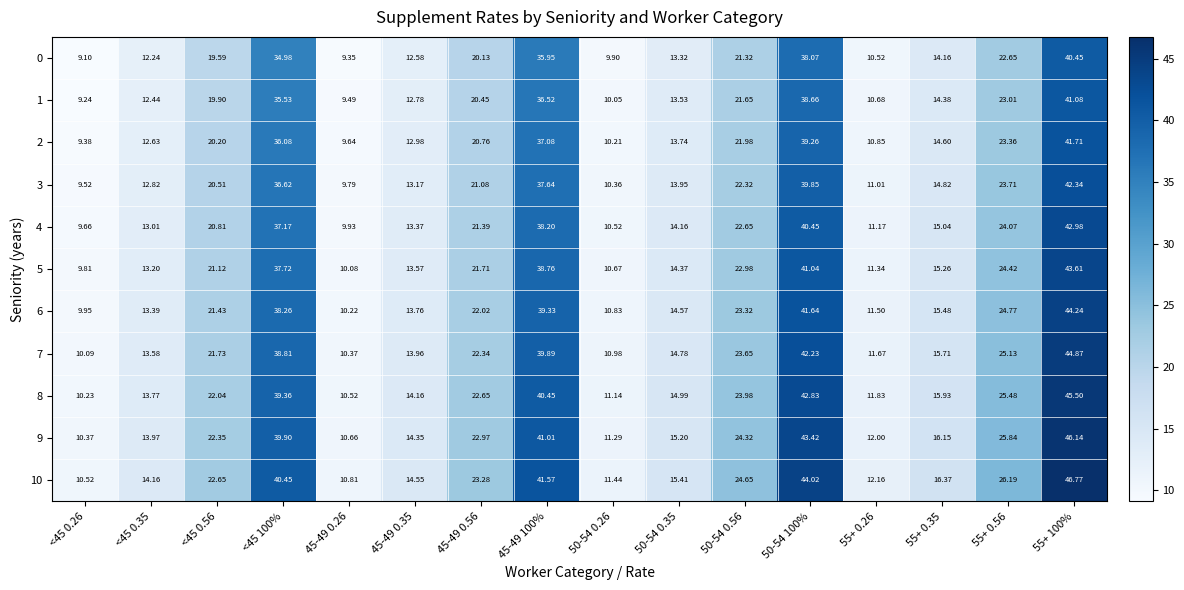

How many series are shown in this chart?

11